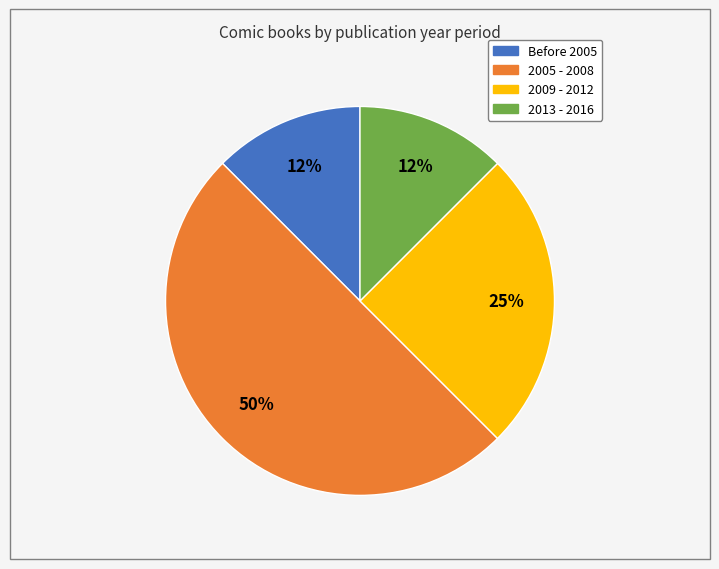

To the nearest percent, what is the average slice percentage?

25%